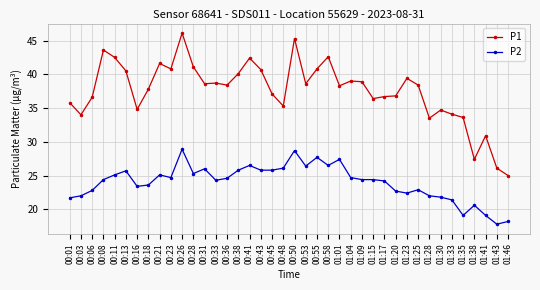

What is the value of the P1 point at the 36th from the left?

33.6